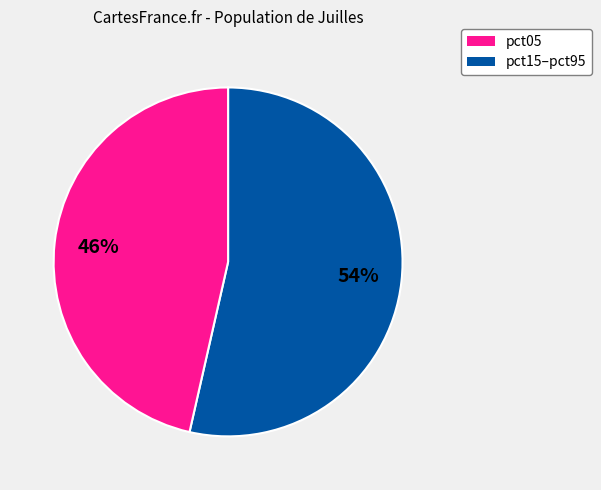

Is there any slice that represents more than half of the pie?

Yes